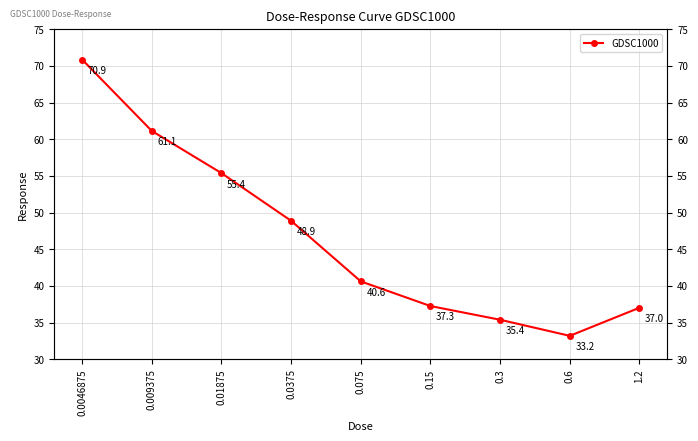

The value at 0.009375 is 16.3. True or false?

False